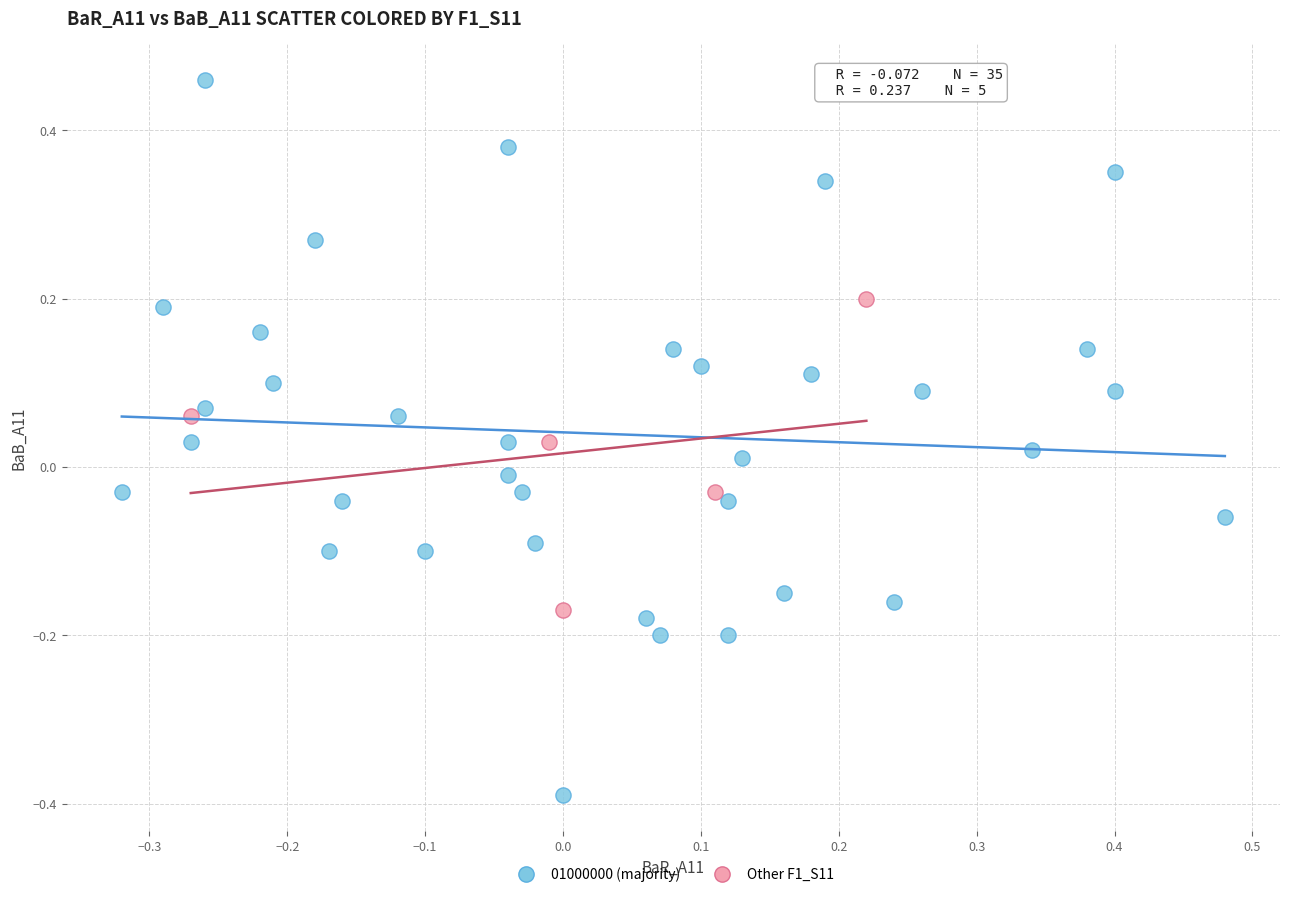

Which series reaches the minimum Y coordinate?

01000000 (majority)